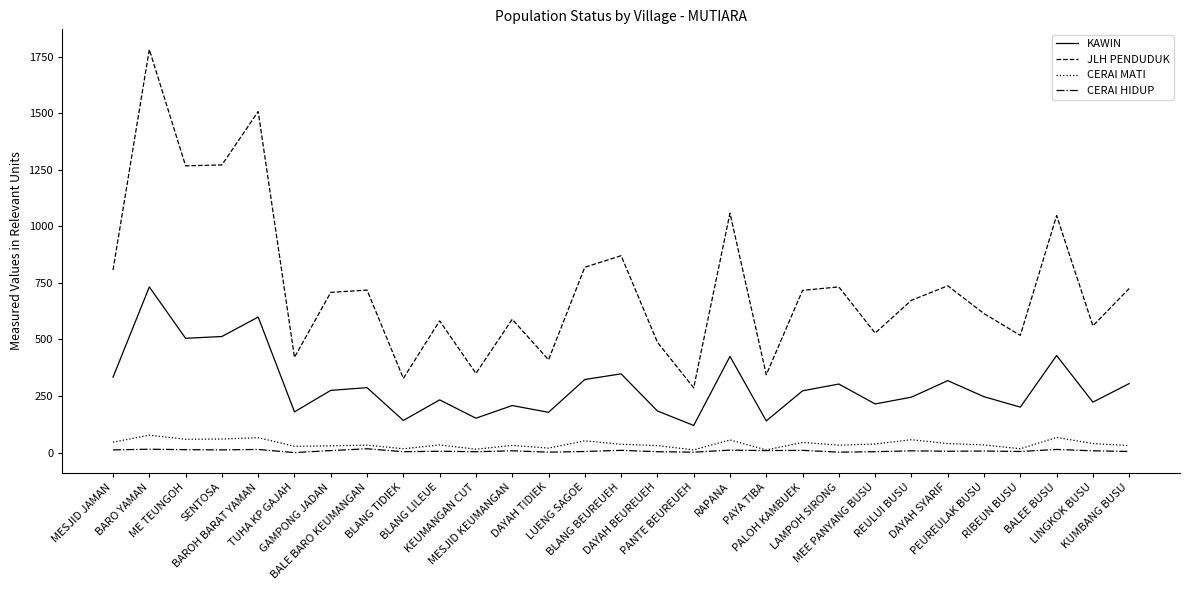

True or false: CERAI MATI and KAWIN intersect in this chart.

False